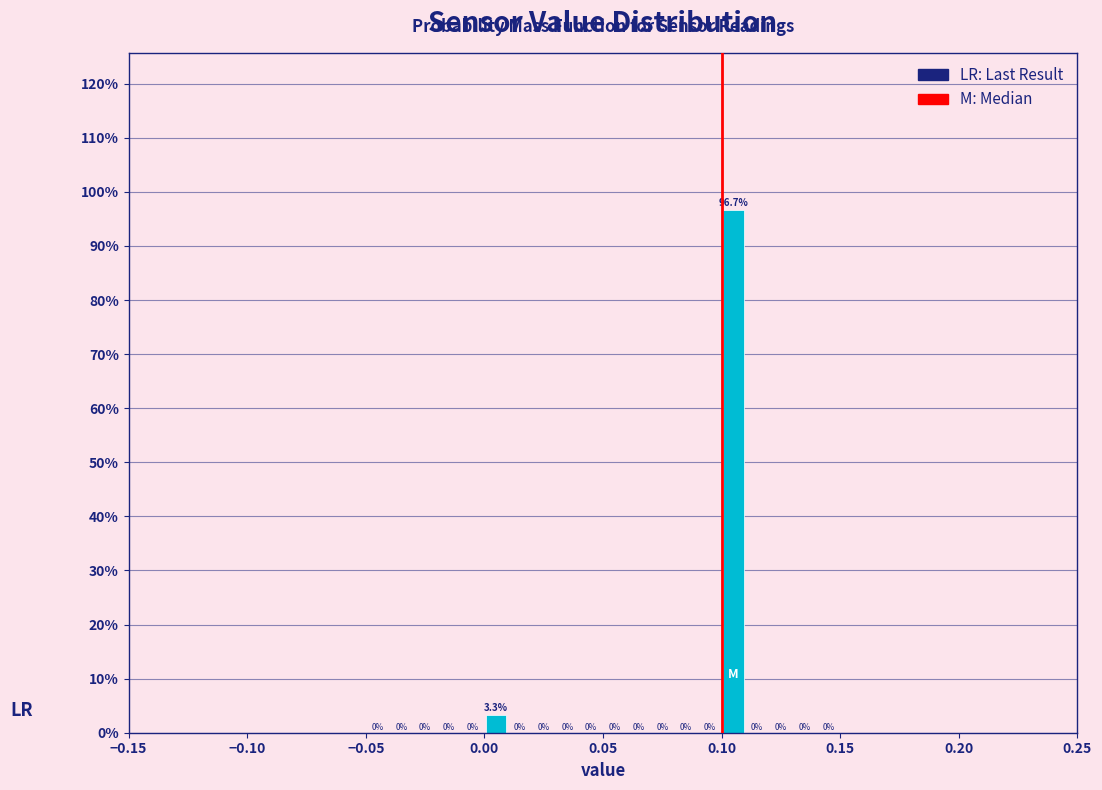

Read against the x-axis, roughly where is the centre of the tallest bar?

0.105